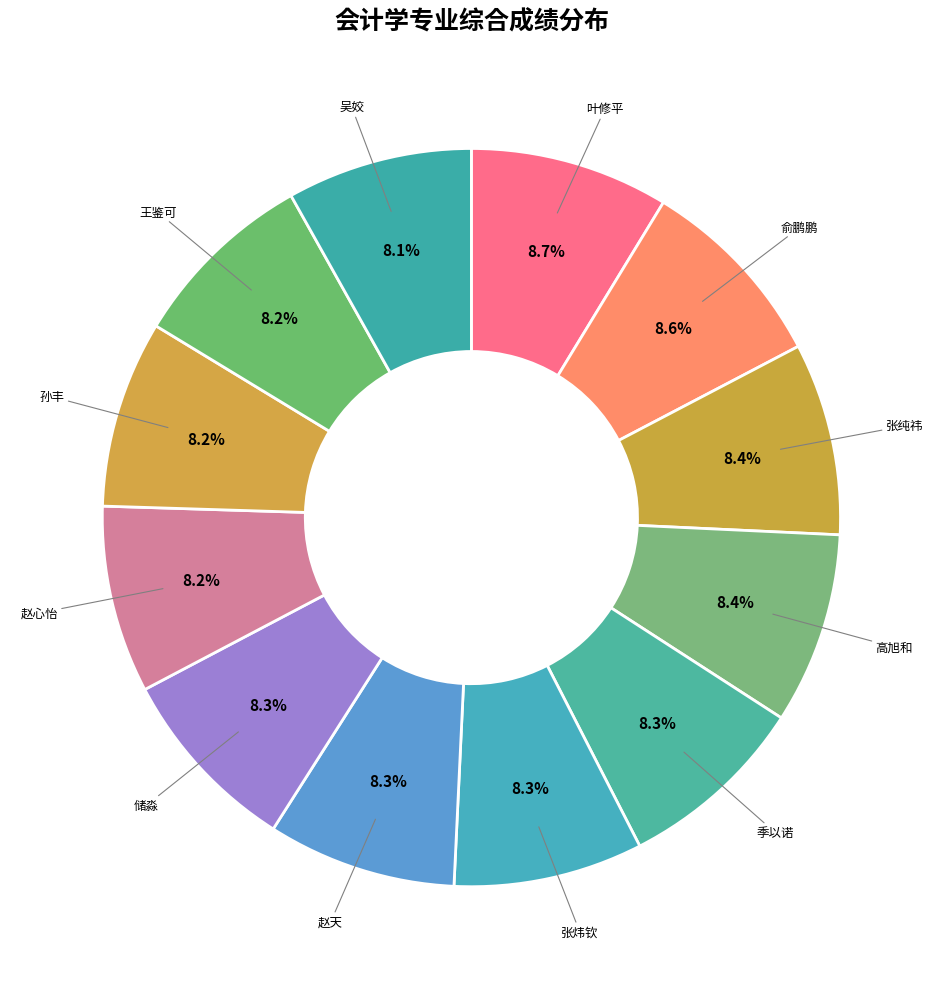

Combined, what portion of the pie is 孙丰 and 高旭和?

16.6%